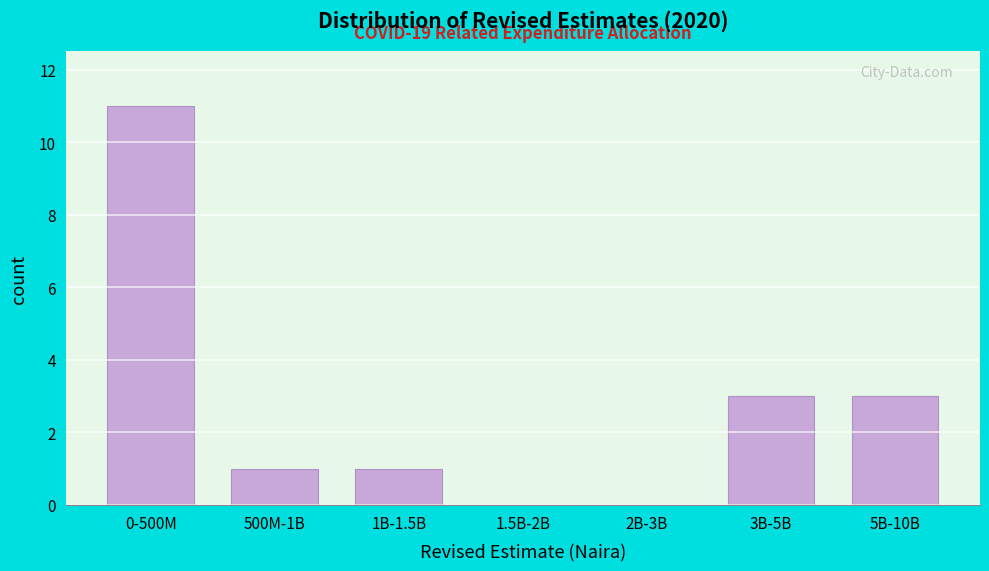

Reading right to left, extract all data points from this chart.

5B-10B=3	3B-5B=3	2B-3B=0	1.5B-2B=0	1B-1.5B=1	500M-1B=1	0-500M=11